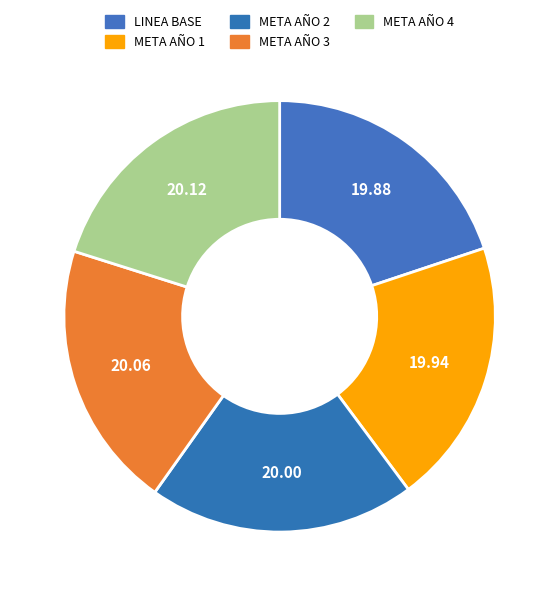

The META AÑO 1 slice represents 20% of the pie. True or false?

True